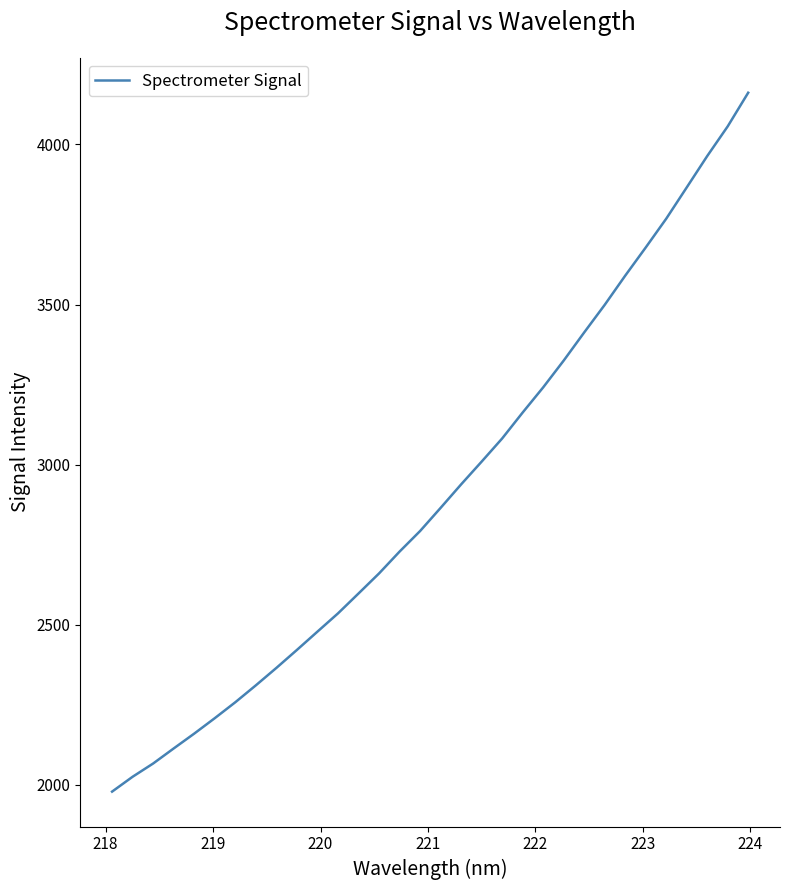

What is the difference between the maximum and minimum values?

2182.0